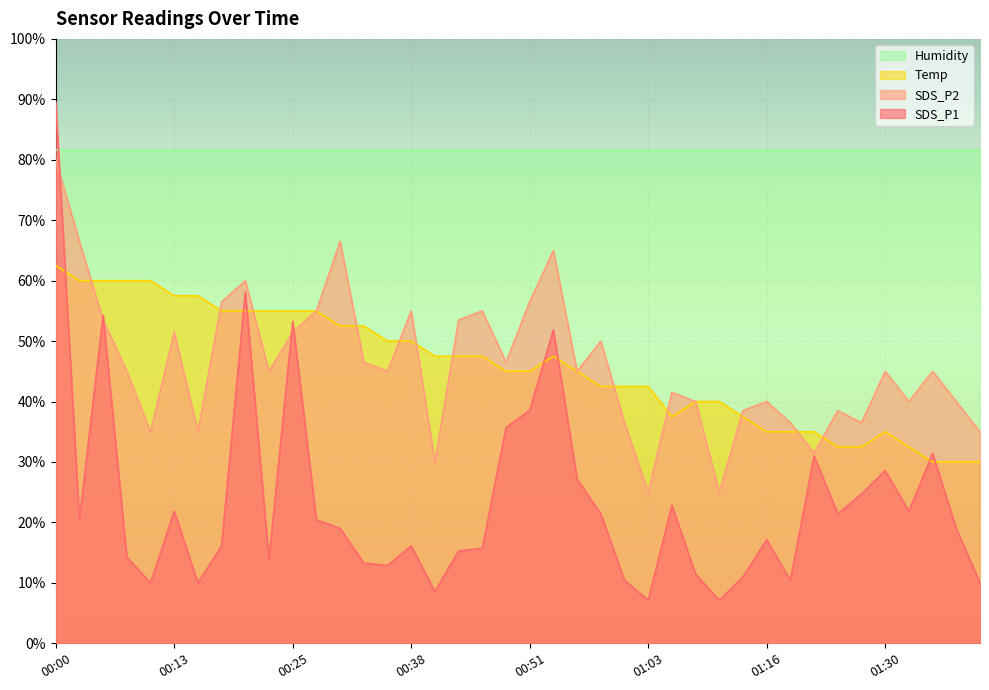

At which category is the sum across all series the highest?

00:00